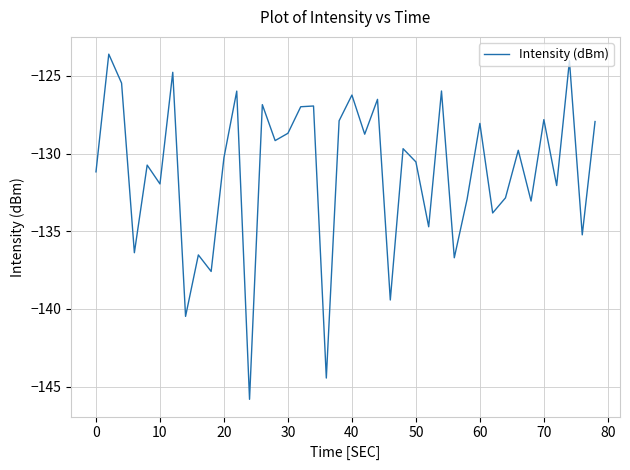

How many interior local valleys (lower than both neighbors) does the data have?

15